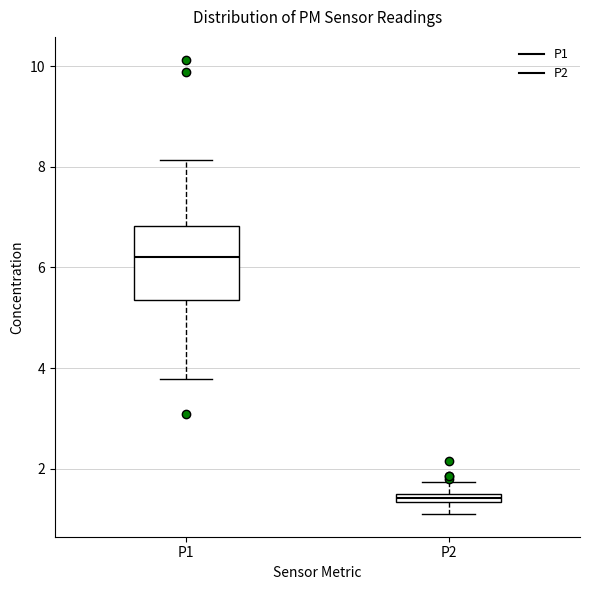

Which box is the tallest, from its lower edge to its upper edge?

P1